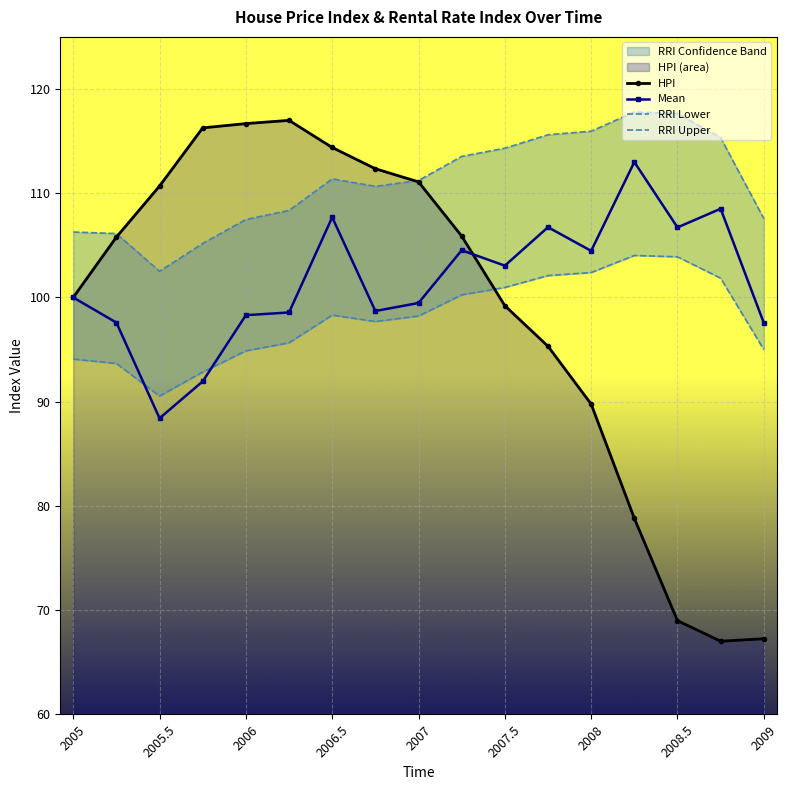

In RRI Lower, how many points are lower than both neighbors (excluding endpoints)?

2